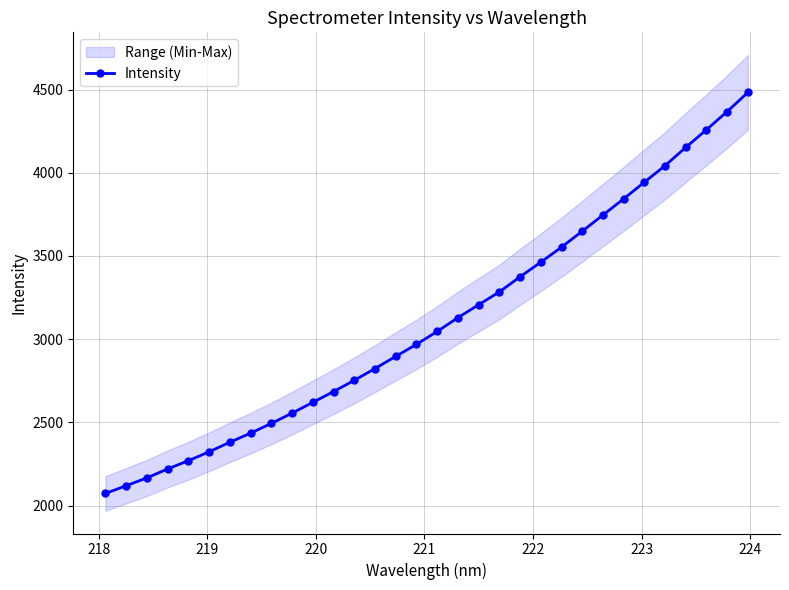

How many data points are less than 3046?

16